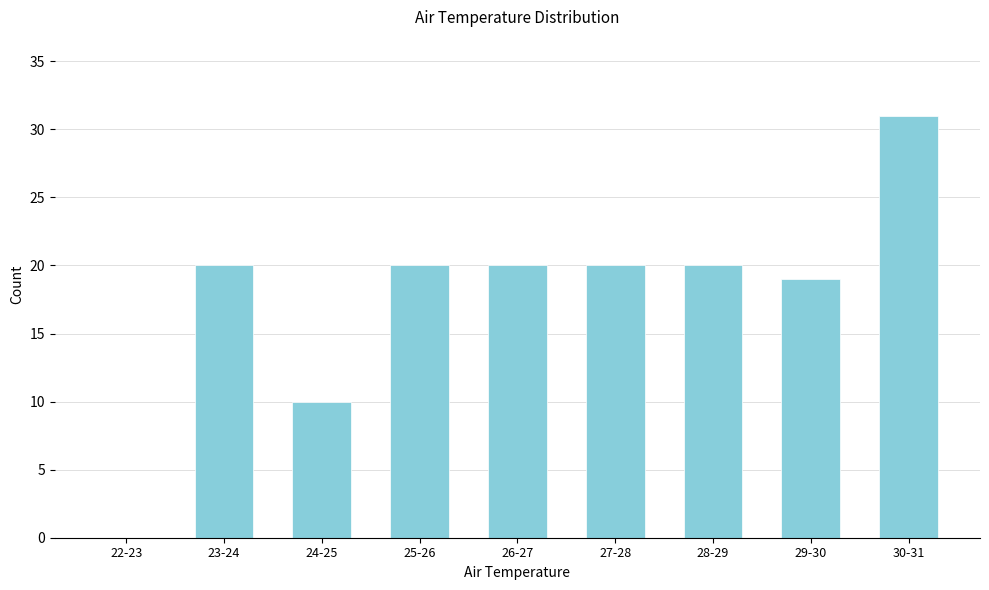

Reading left to right, what are all the values shown in this chart?

22-23=0	23-24=20	24-25=10	25-26=20	26-27=20	27-28=20	28-29=20	29-30=19	30-31=31